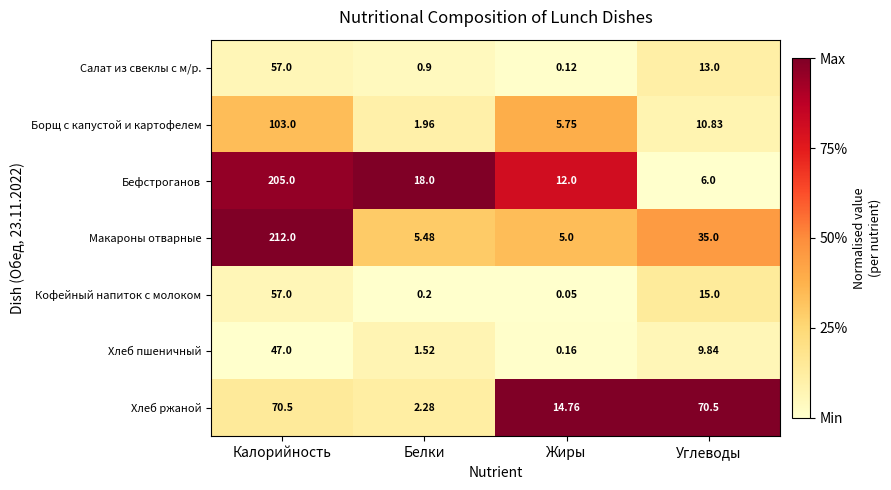

How many series are shown in this chart?

7